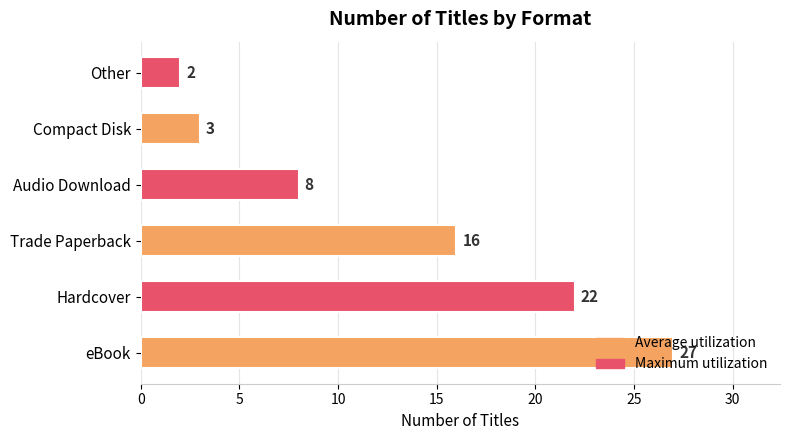

Rank the categories by value from lowest to highest.

Other, Compact Disk, Audio Download, Trade Paperback, Hardcover, eBook